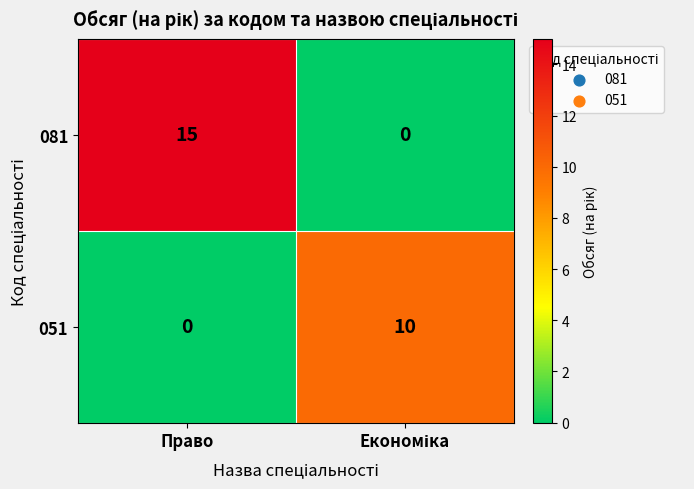

Reading left to right, transcribe all the data shown in this chart.

081: 15	0
051: 0	10